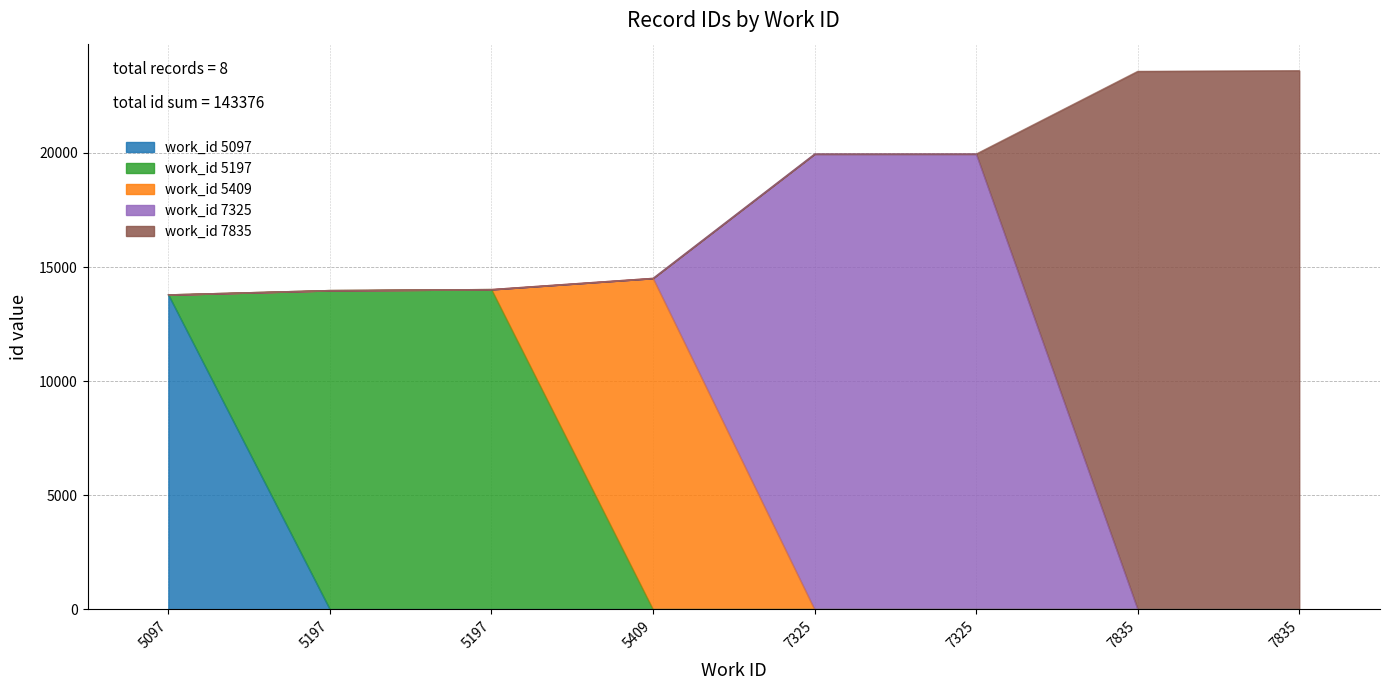

How many data points are above 19953?

3